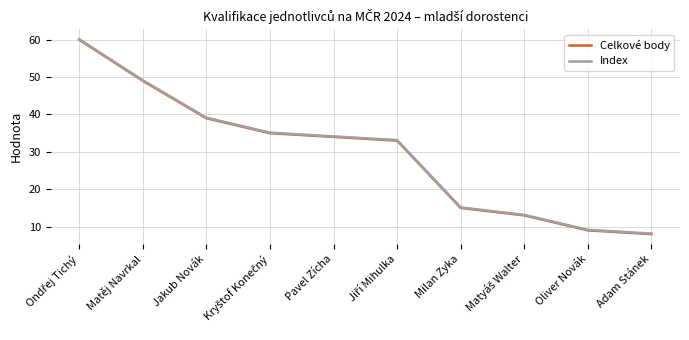

Where is Celkové body nearest to the value 34?

Pavel Zícha